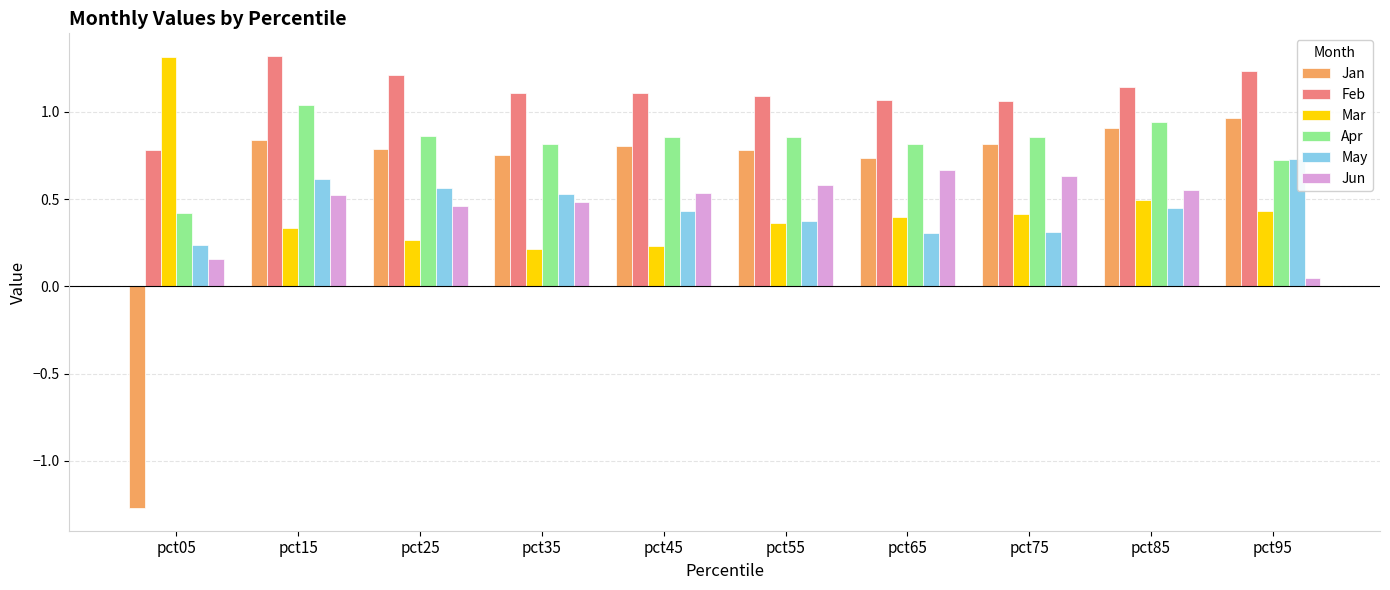

Is the value of Jun at pct45 greater than the value of Feb at pct45?

No